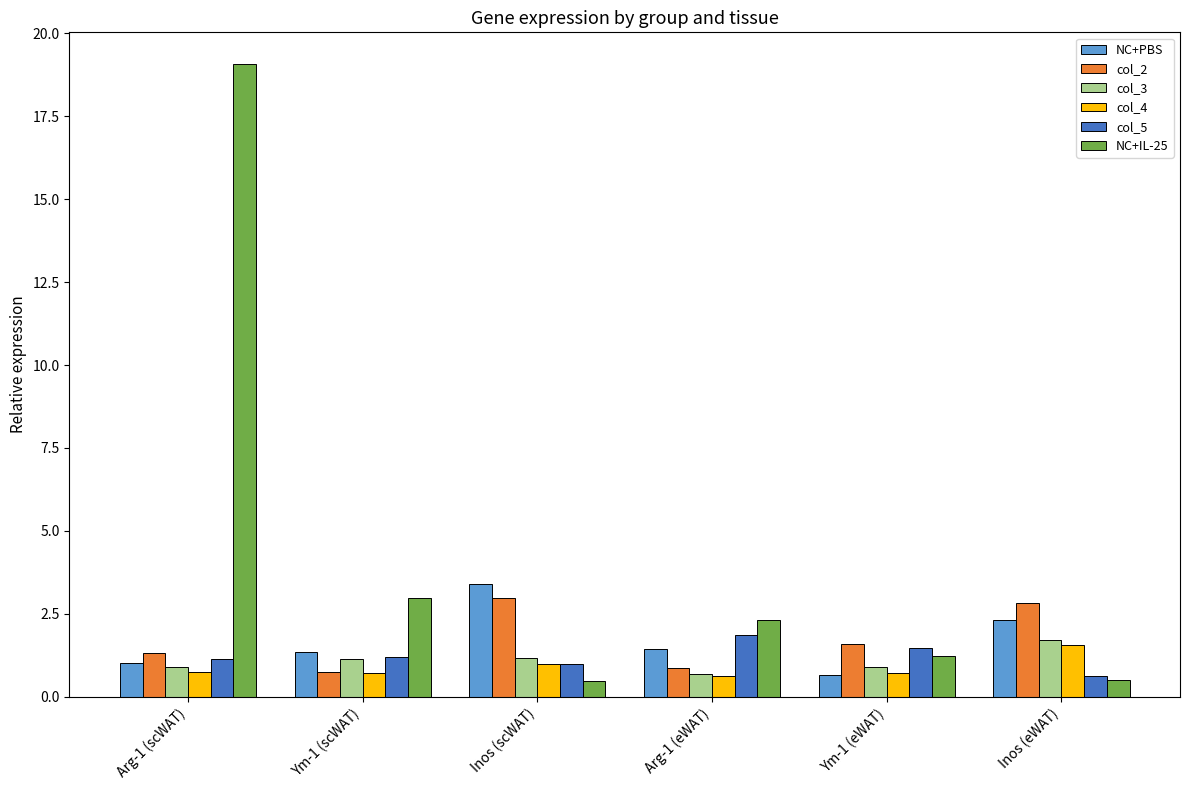

At which category does the chart reach its peak across all series?

Arg-1 (scWAT)